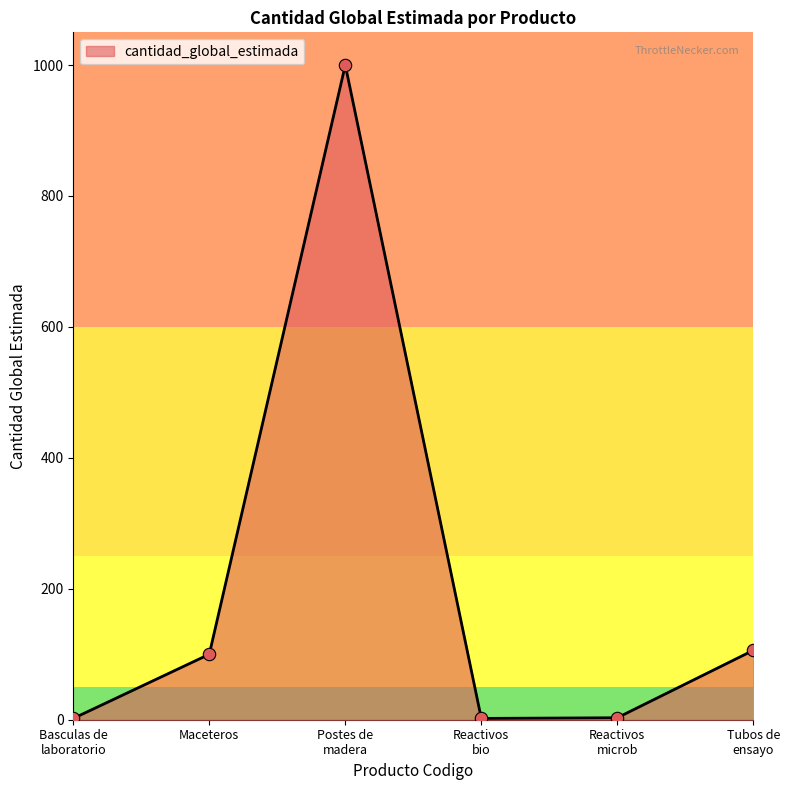

Is it true that the value at Maceteros is 100?

True